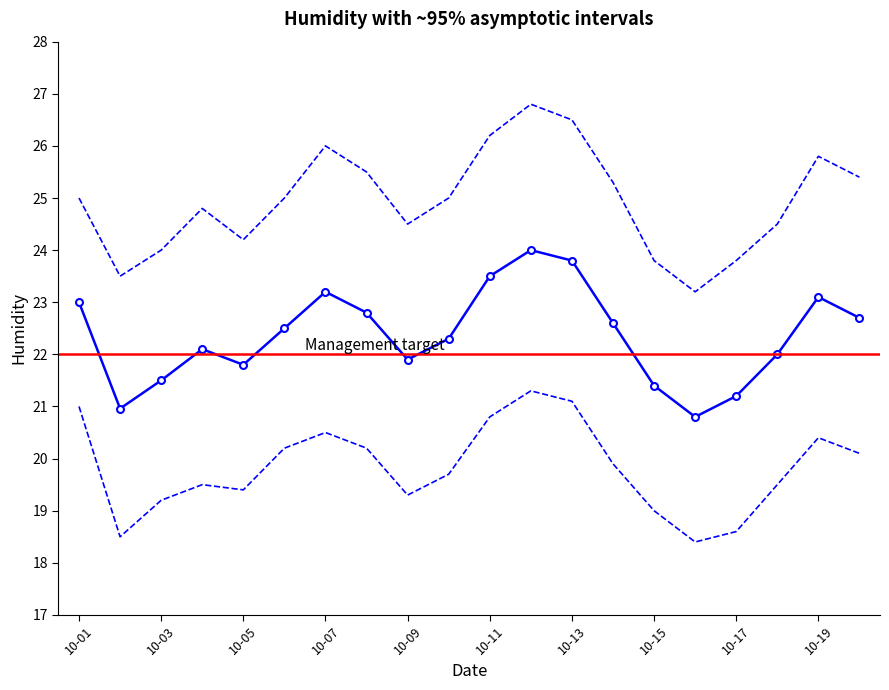

True or false: humid_upper and humid_lower intersect in this chart.

False